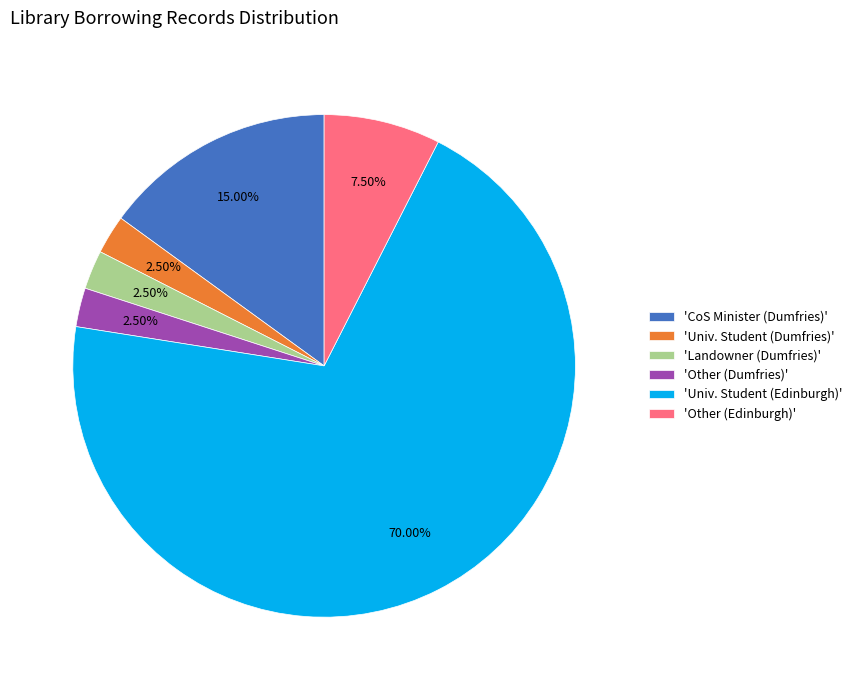

To the nearest percent, what is the average slice percentage?

17%